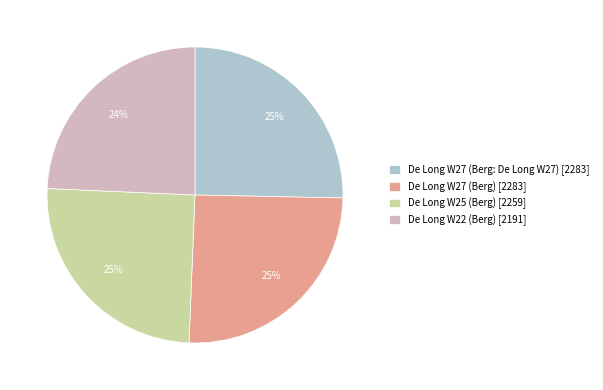

Which has a higher value, De Long W22 (Berg) or De Long W27 (Berg: De Long W27)?

De Long W27 (Berg: De Long W27)